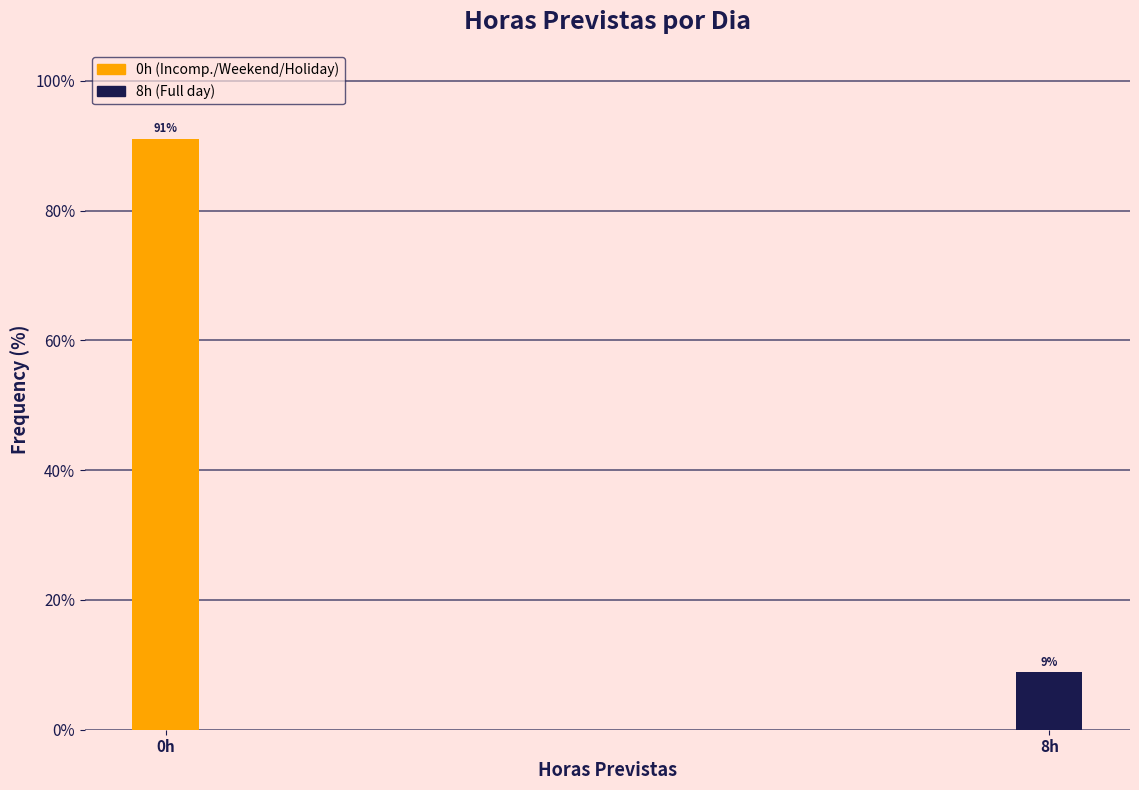

What is the smallest value displayed?

8.9